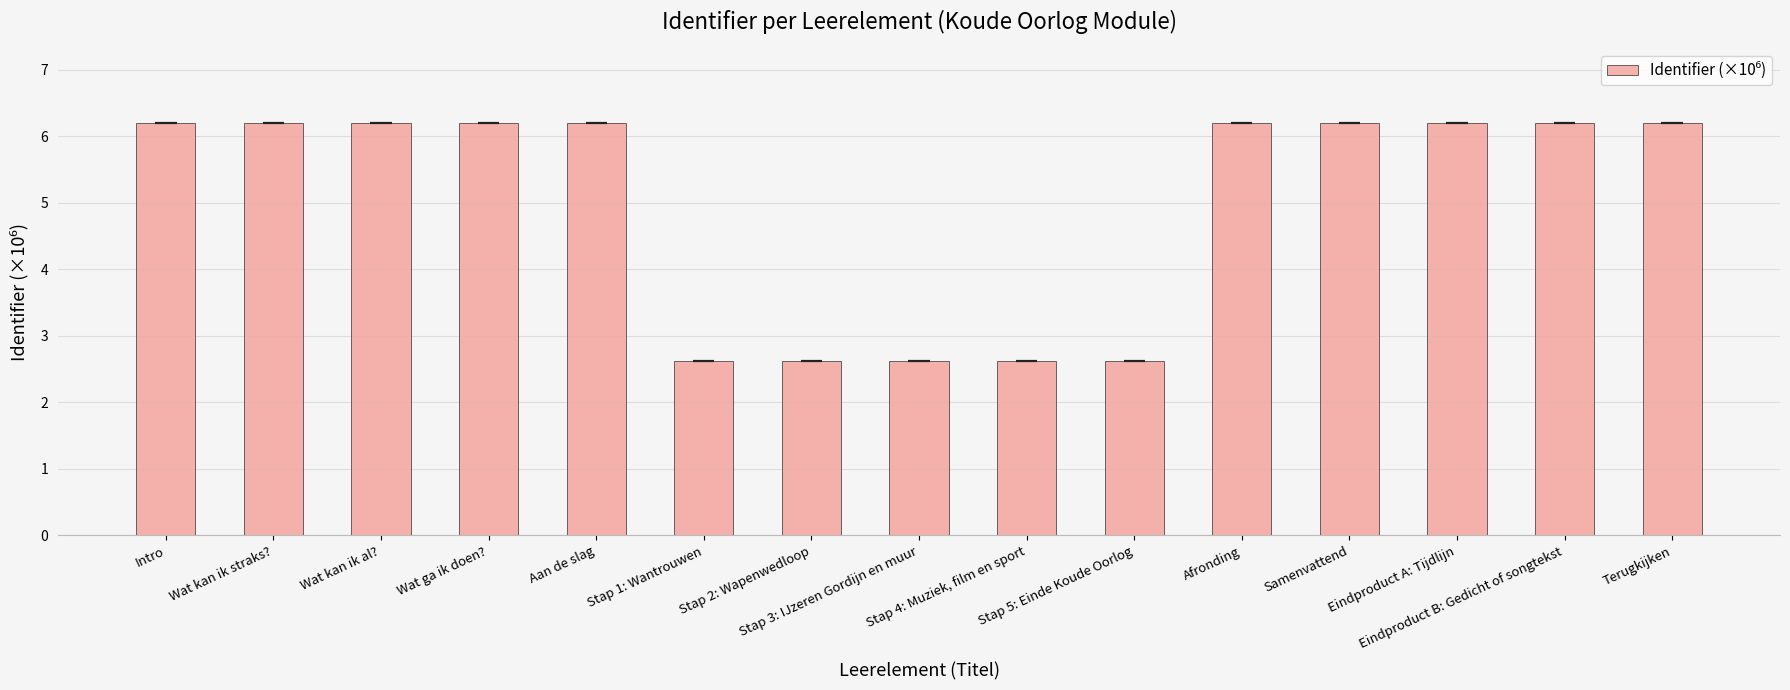

What is the label of the 10th bar from the right?

Stap 1: Wantrouwen